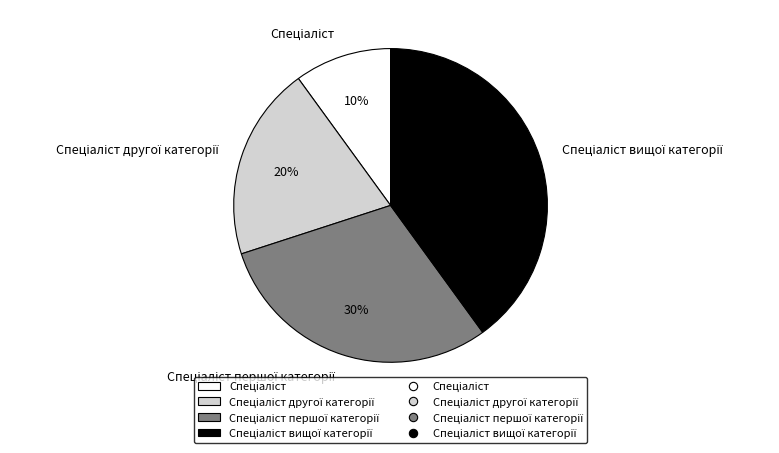

Does any single category account for the majority?

No